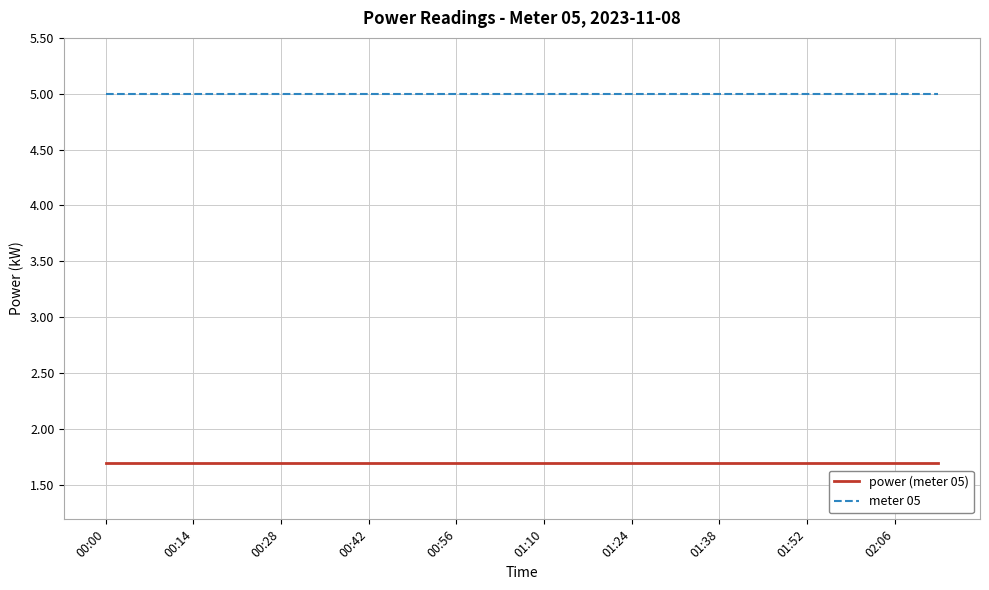

Does the chart display data point markers on the line(s)?

No